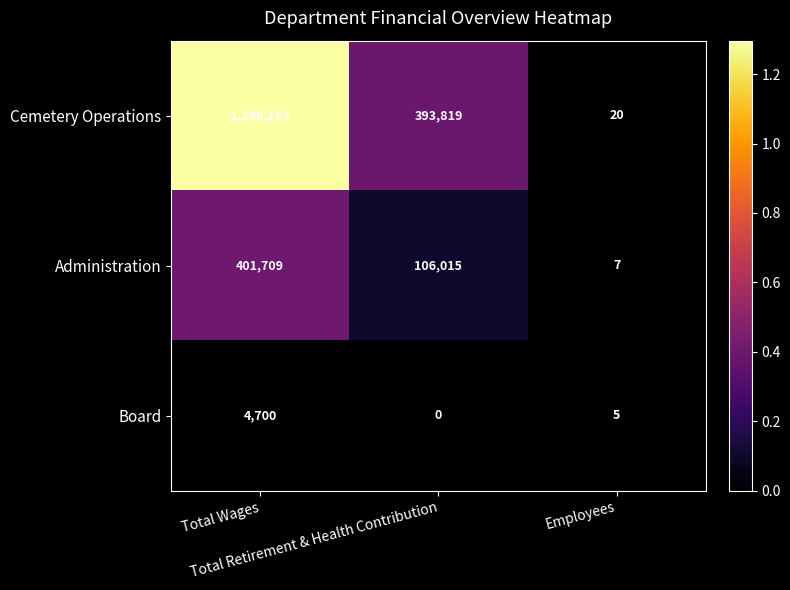

Count the Cemetery Operations values in the range 20 to 1296183.

3